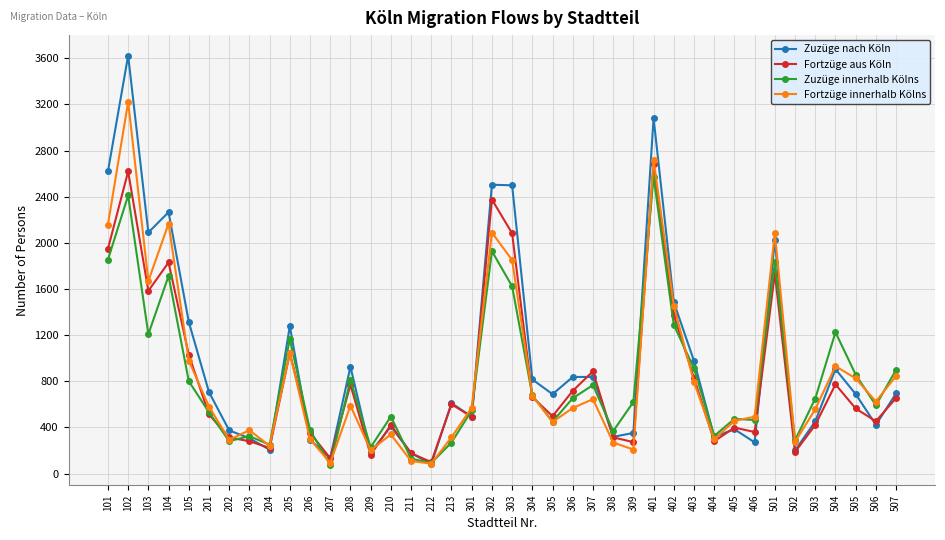

What value does the Fortzüge innerhalb Kölns series have at 503?

557